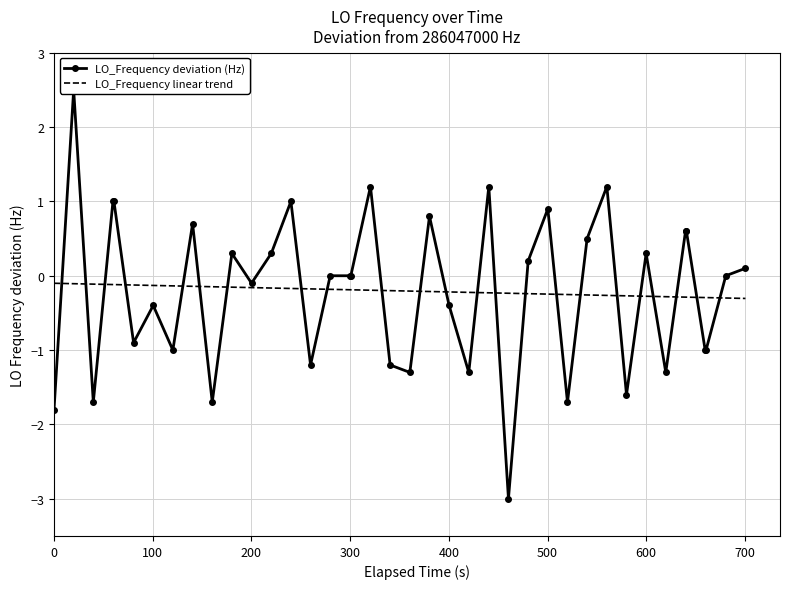

At how many categories does at least one series exceed -1?

40